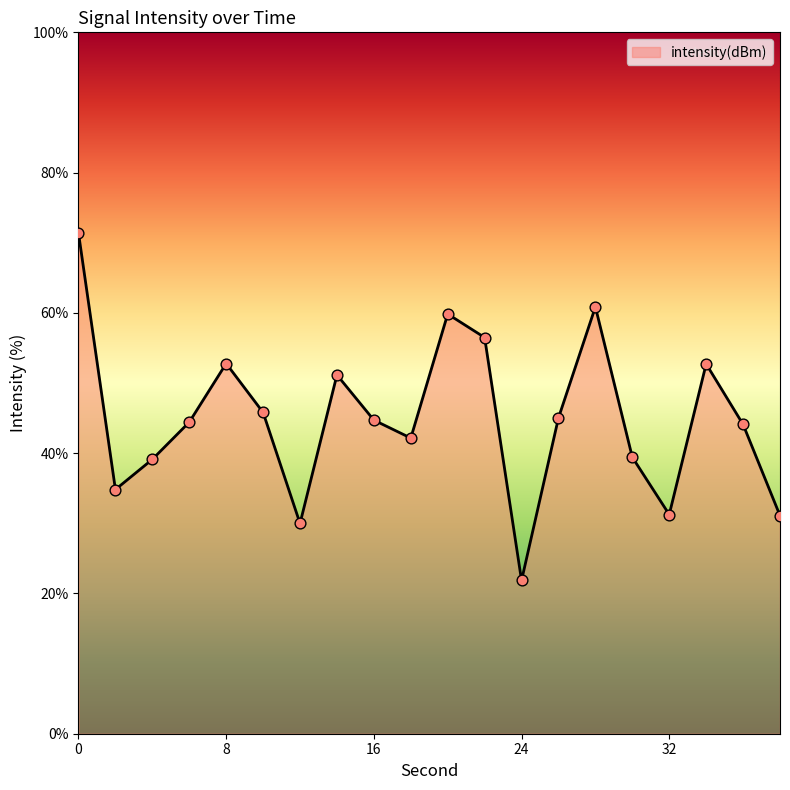

What is the smallest value displayed?

21.8